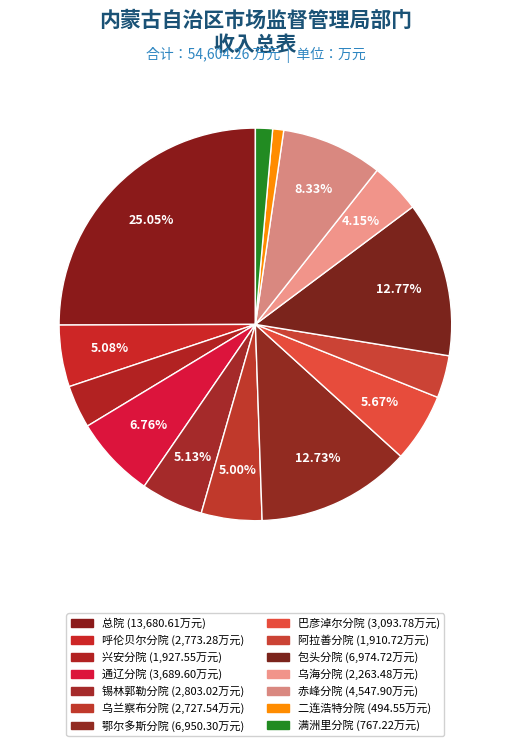

Is there a majority slice in this chart?

No